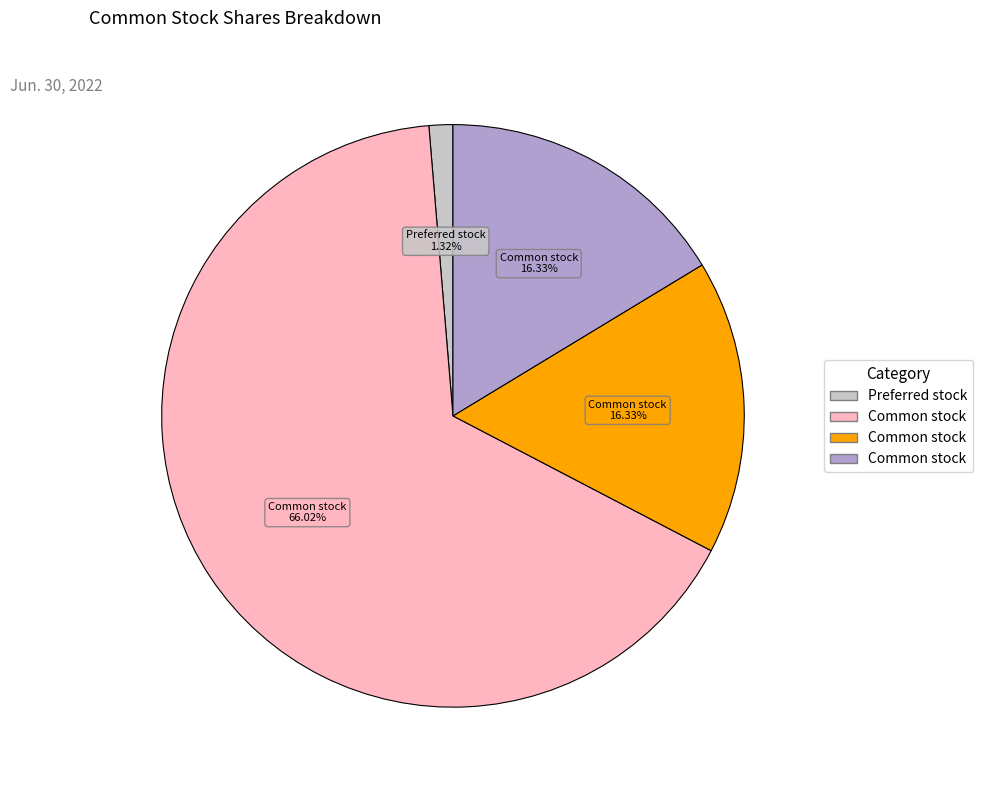

Does any single category account for the majority?

Yes